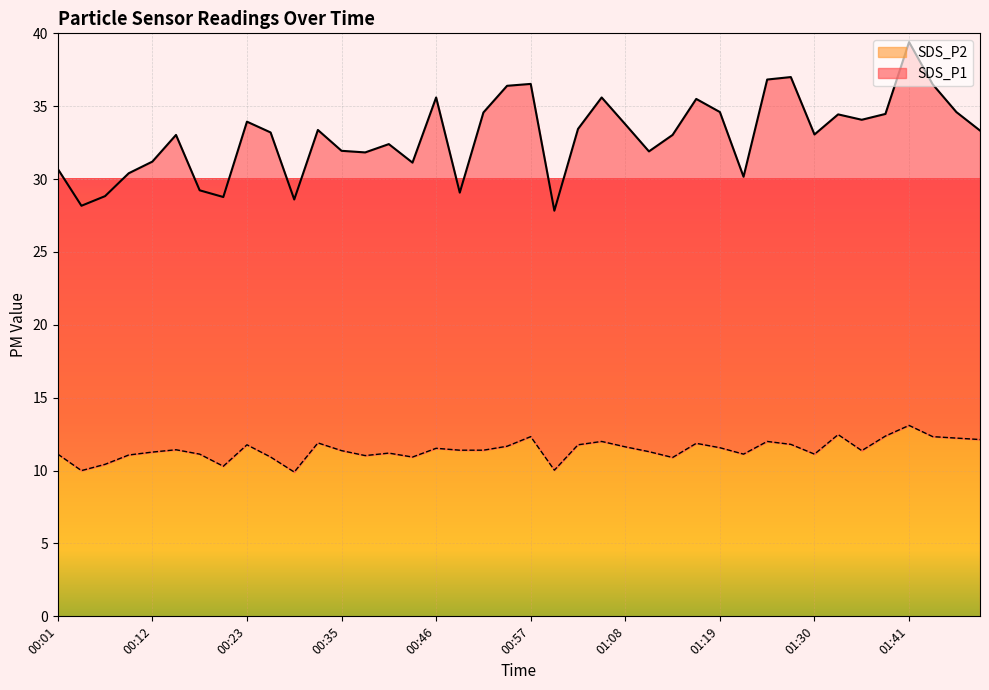

What are all the series names shown in the legend?

SDS_P2, SDS_P1